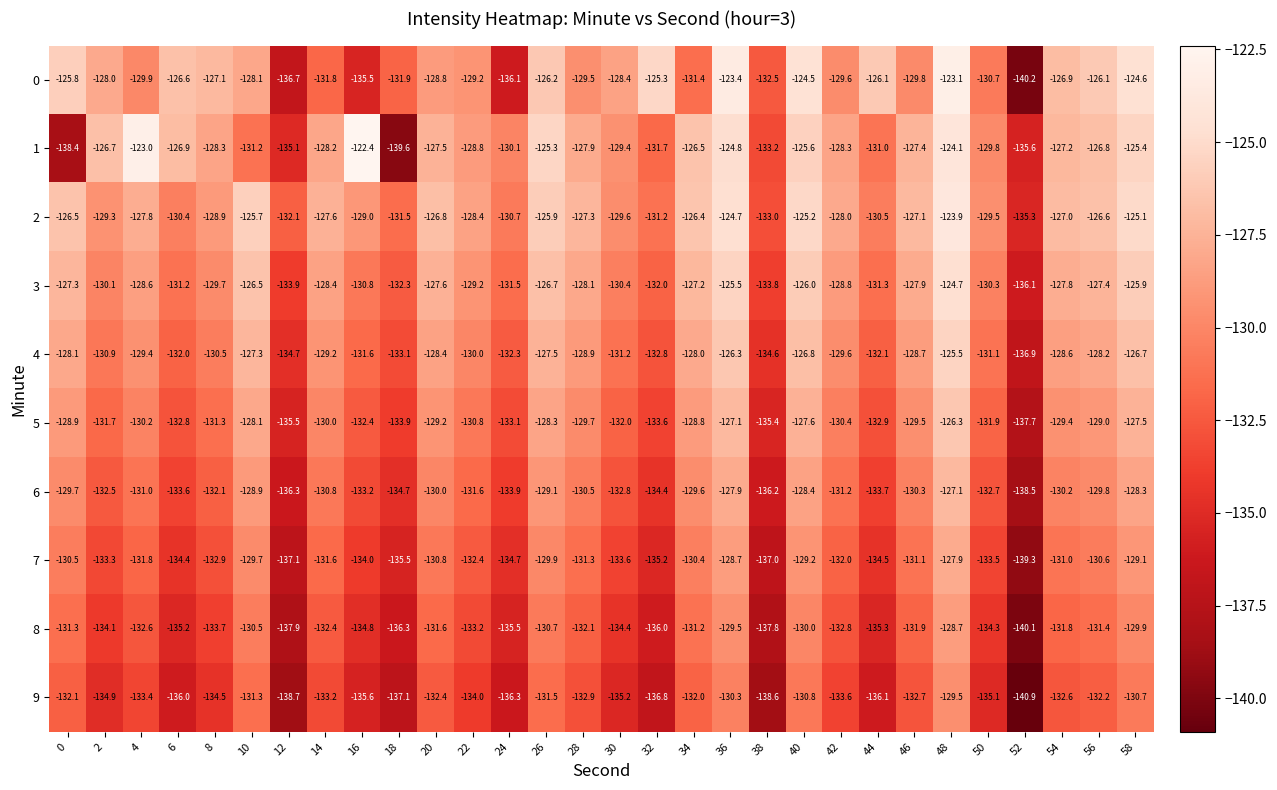

What is the highest value of the 0 series?

-123.1